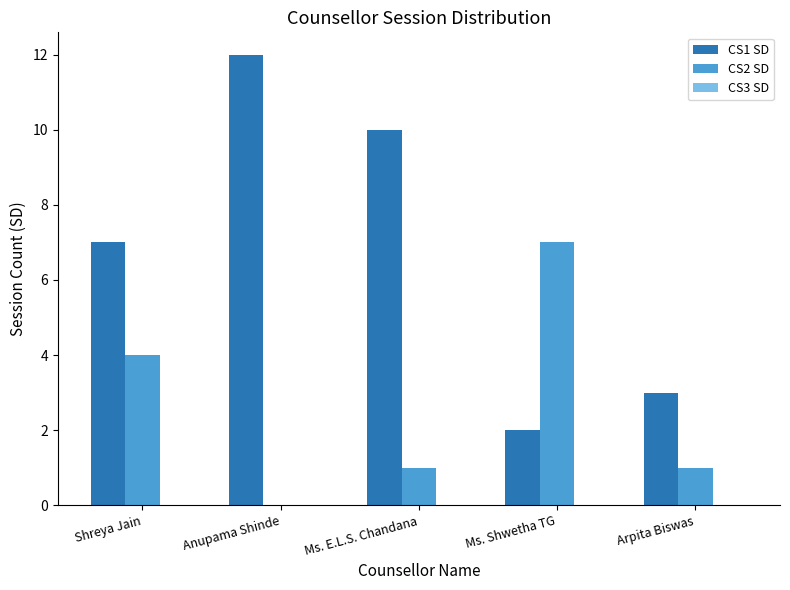

Which series has the largest total across all categories?

CS1 SD